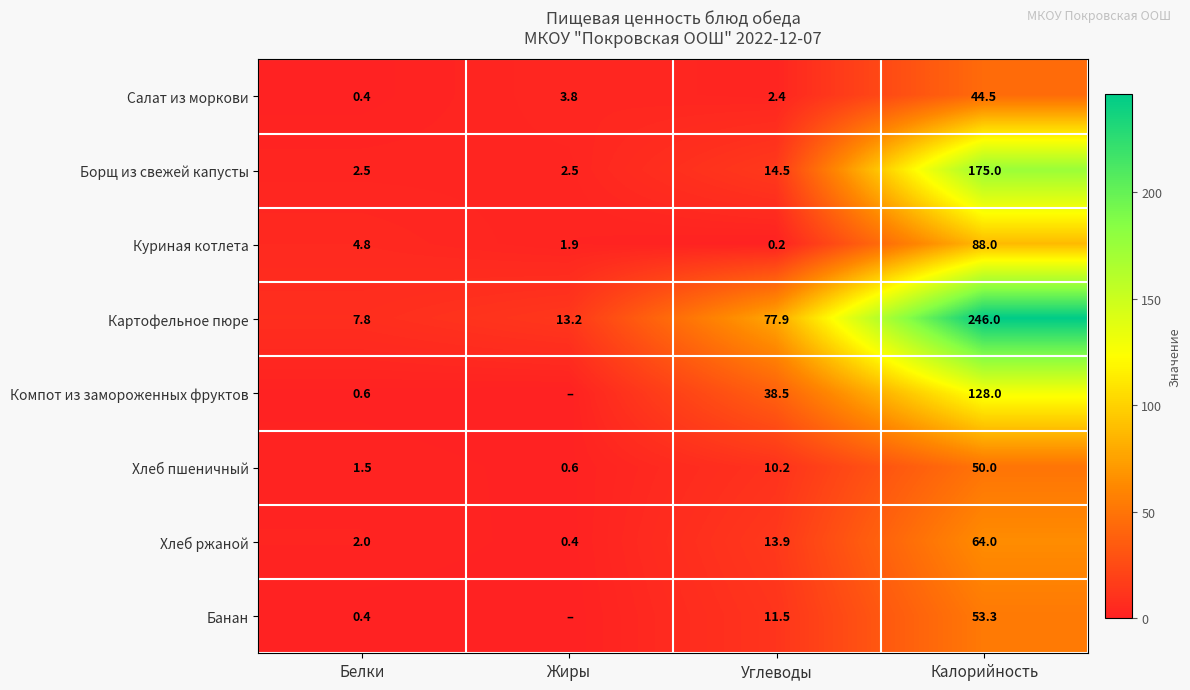

What is the sum of the Куриная котлета values at Углеводы and Жиры?

2.1